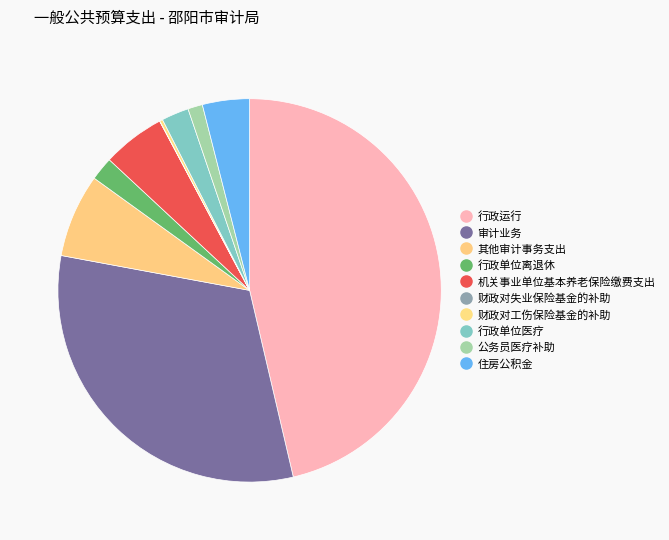

How much of the chart is everything except 行政运行?

53.7%